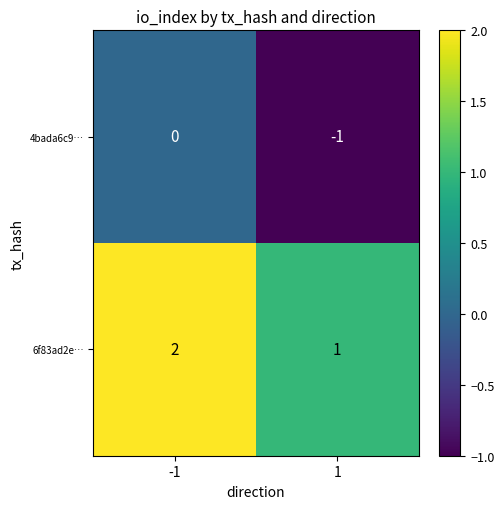

Is the value of 6f83ad2e… at 1 greater than the value of 4bada6c9… at -1?

Yes